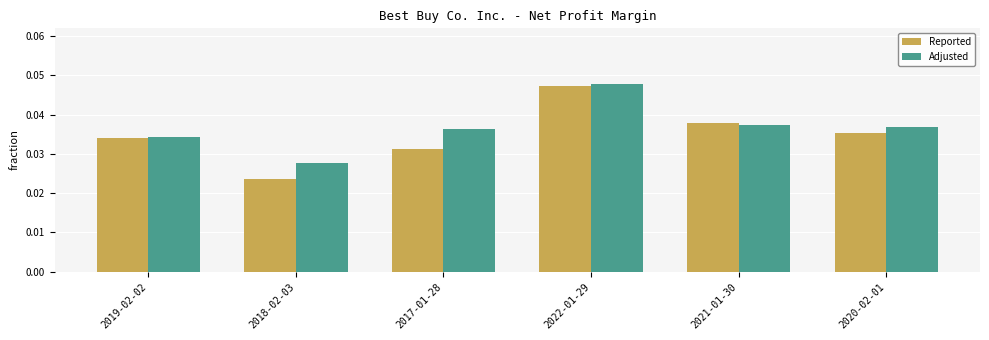

At which label does Adjusted reach its minimum?

2018-02-03